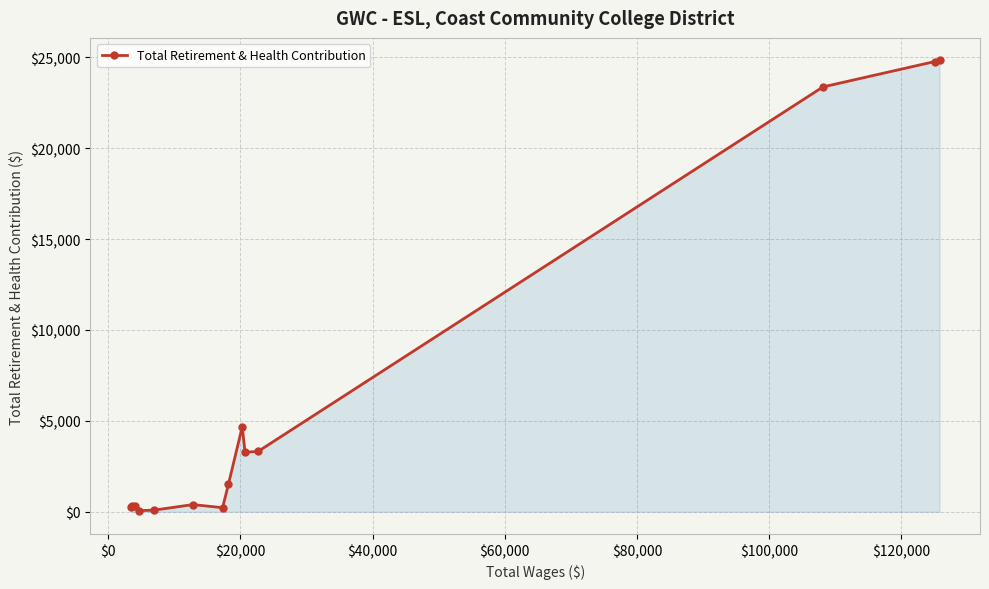

What is the difference between the second highest and minimum values?

24705